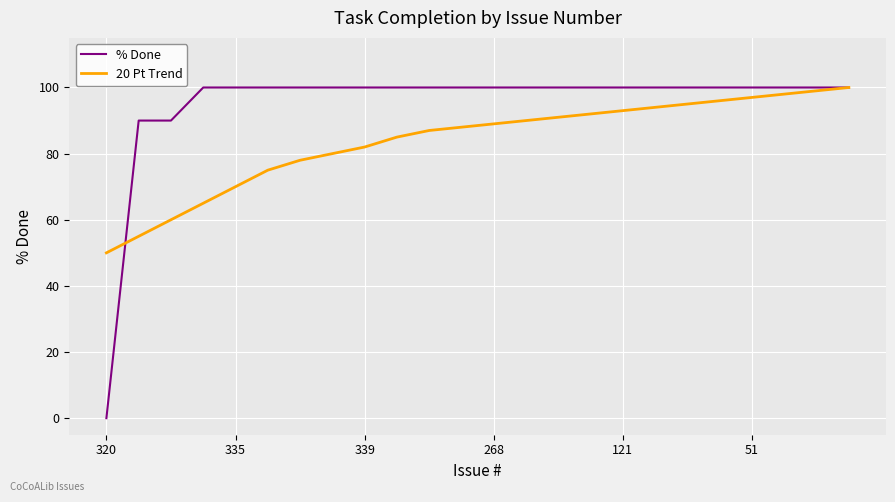

What is the average value of the % Done series?

95